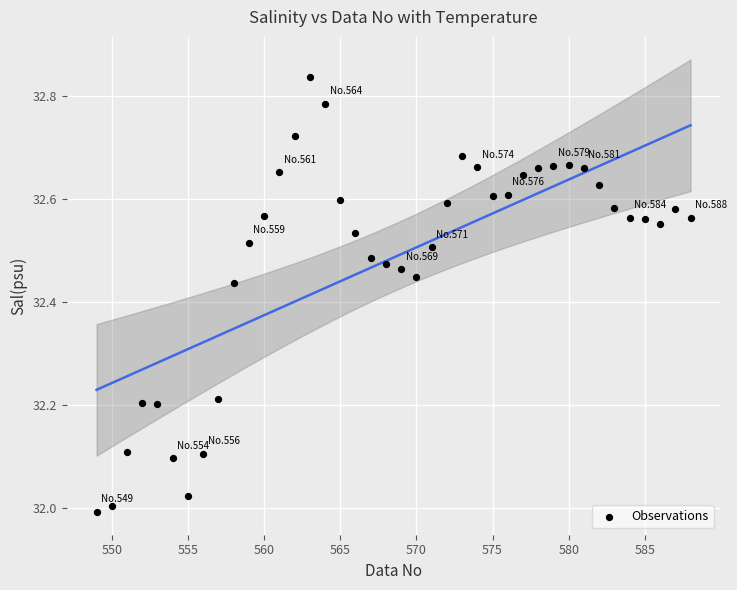

What is the range of Y values (max minus min)?

0.8